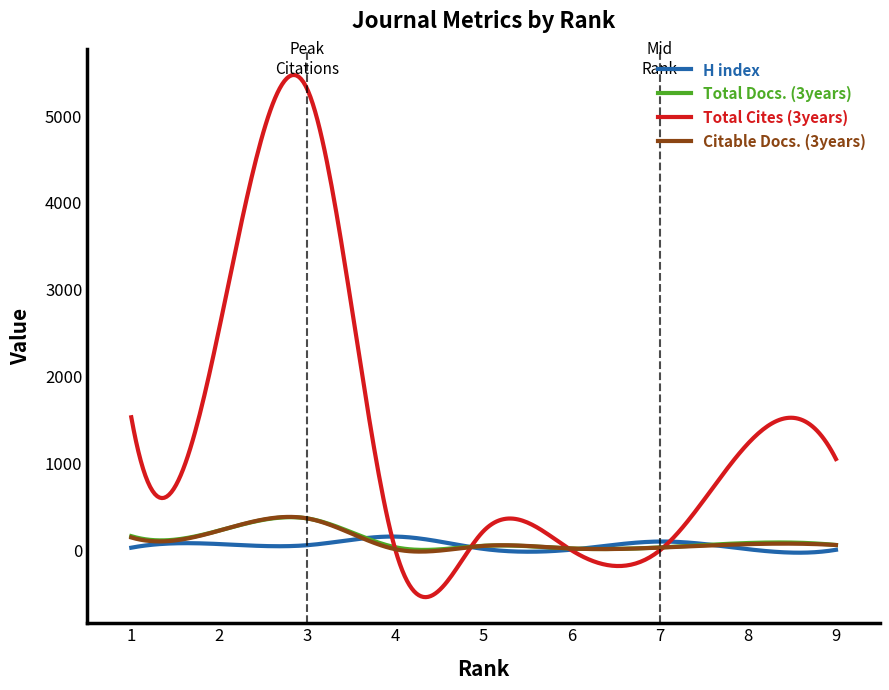

Which series has the largest total across all categories?

Total Cites (3years)